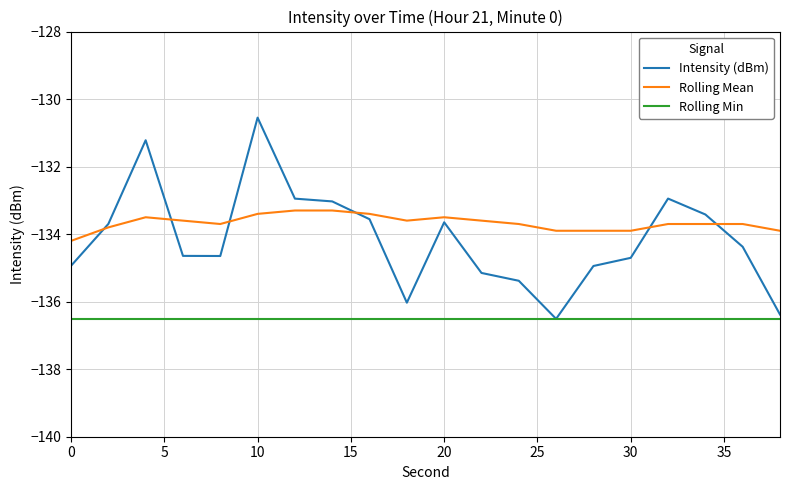

How many times do Rolling Mean and Intensity (dBm) cross each other?

6